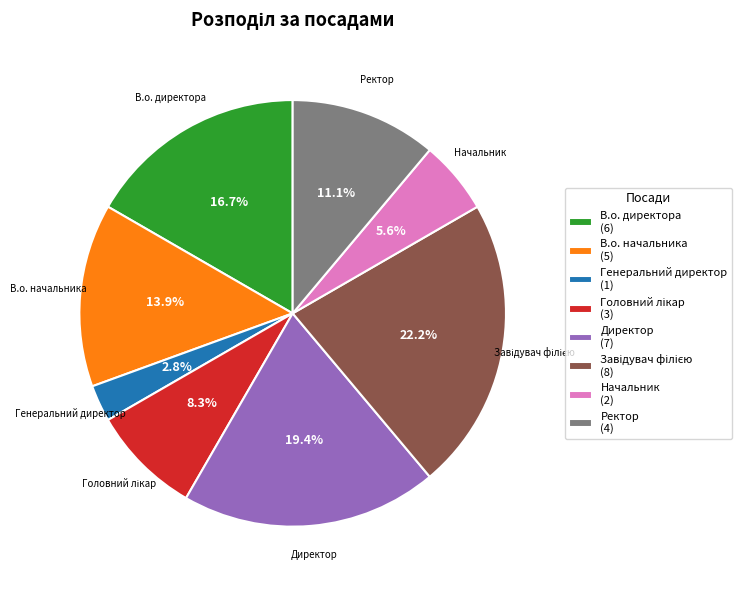

Which slice is the smallest?

Генеральний директор